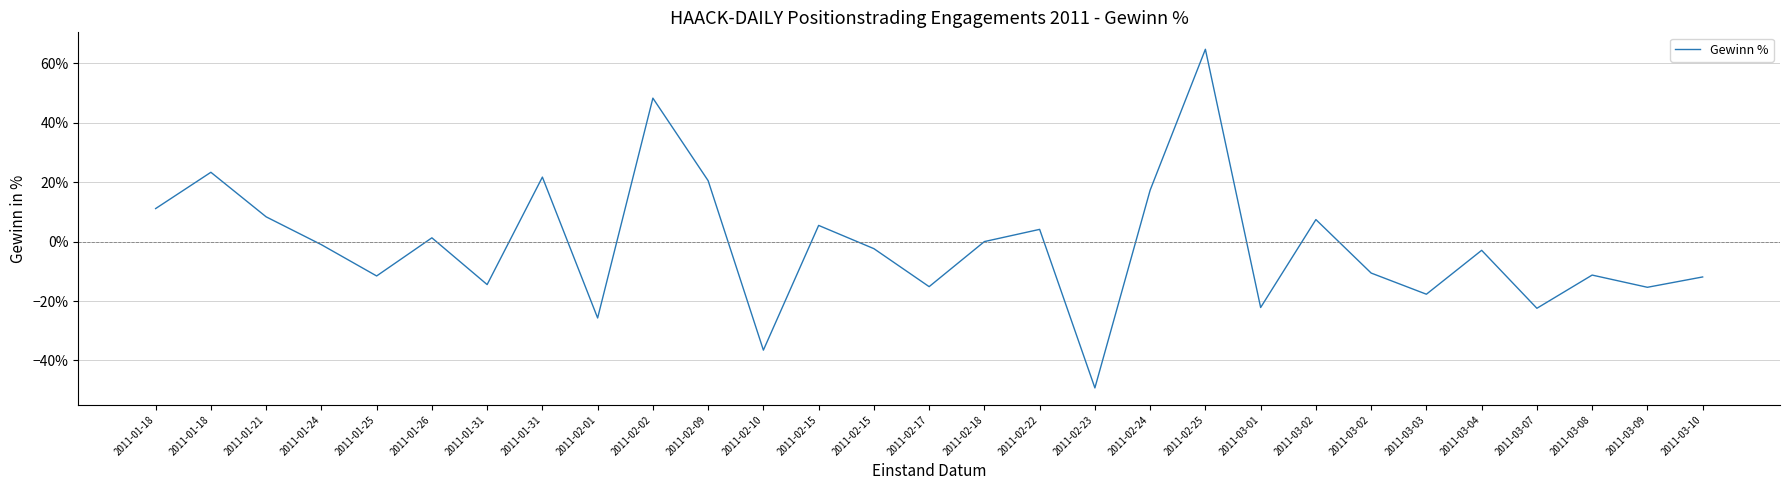

What is the label of the 3rd point from the left?

2011-01-21